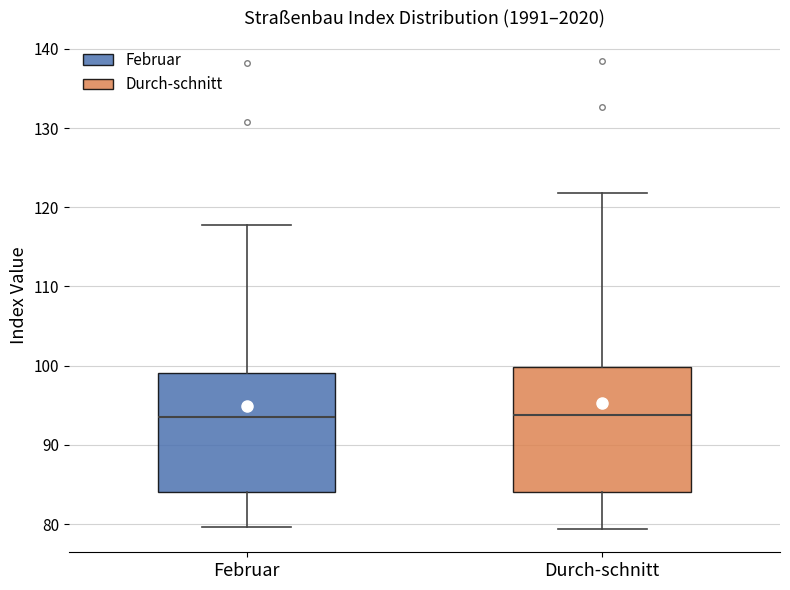

Reading left to right, transcribe this box plot: for each box, give where its median line is, the range the box spans, and where its two whiskers end, as read against the y-axis. The values are not printed on the chart, so give them approximately, as read against the axis.

Februar: median 94, box 84 to 99, whiskers 80 to 118
Durch-schnitt: median 94, box 84 to 100, whiskers 79 to 122